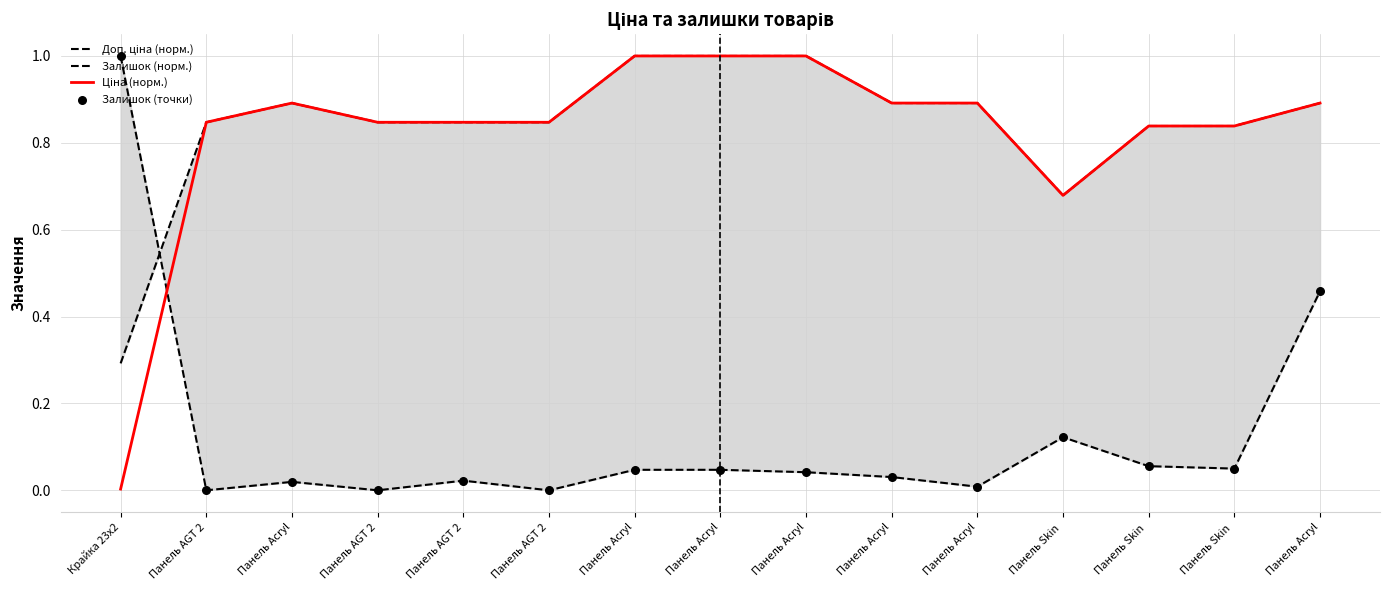

What is the total value across all series at Панель AGT 2?

1.7